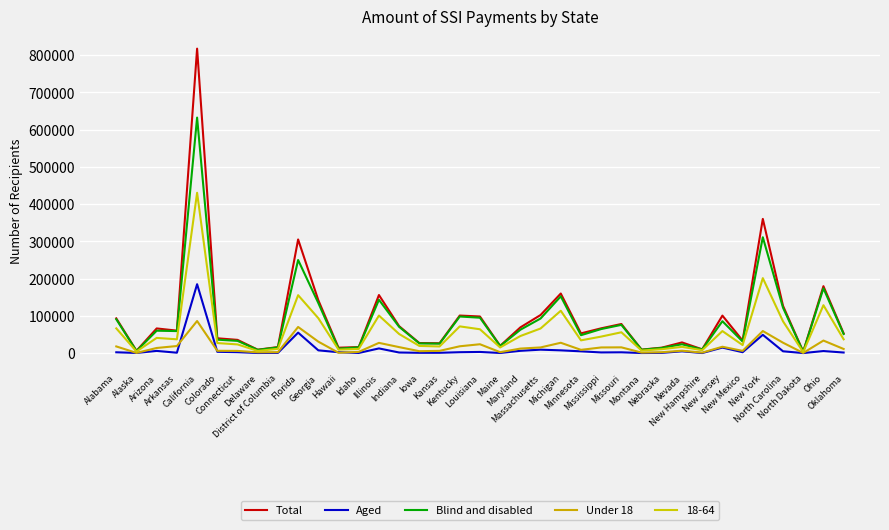

How many lines are shown in the chart?

5